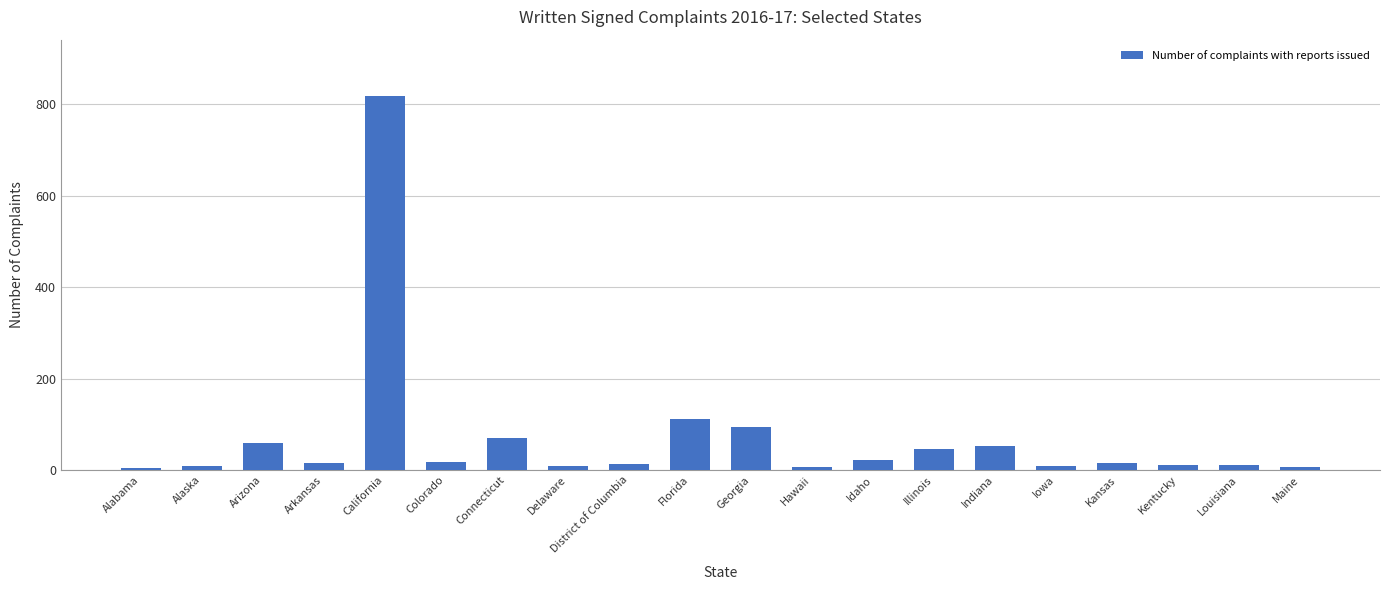

What is the label of the 10th bar from the right?

Georgia